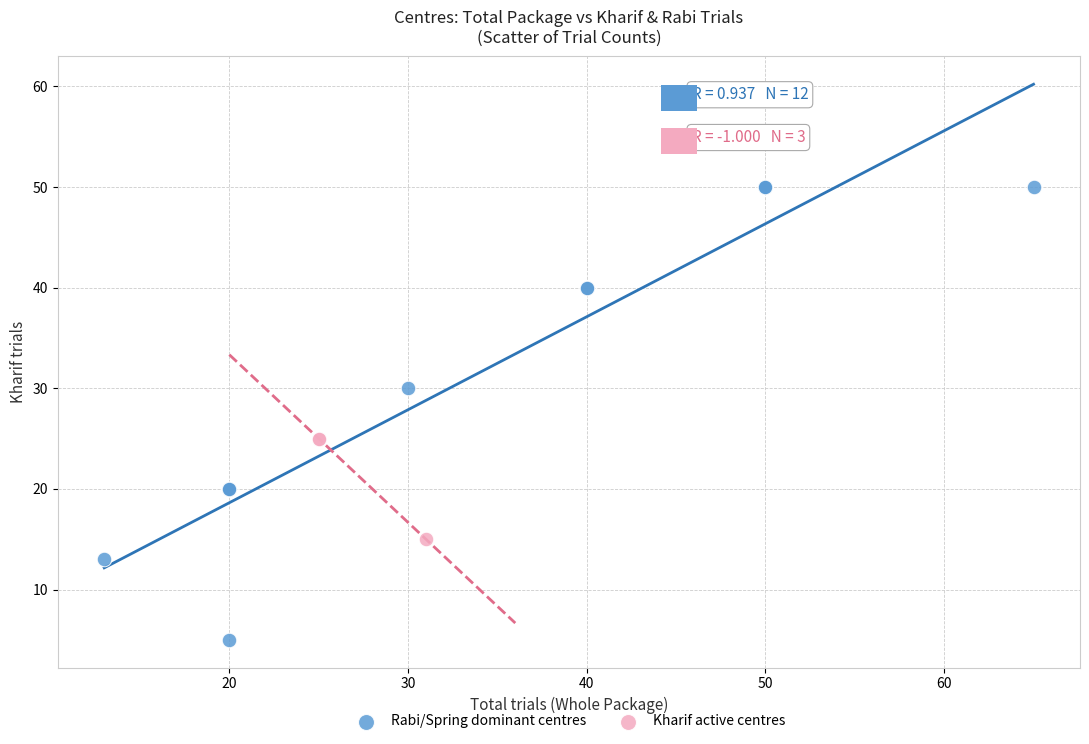

Which series contains the lowest Y value?

Rabi/Spring dominant centres